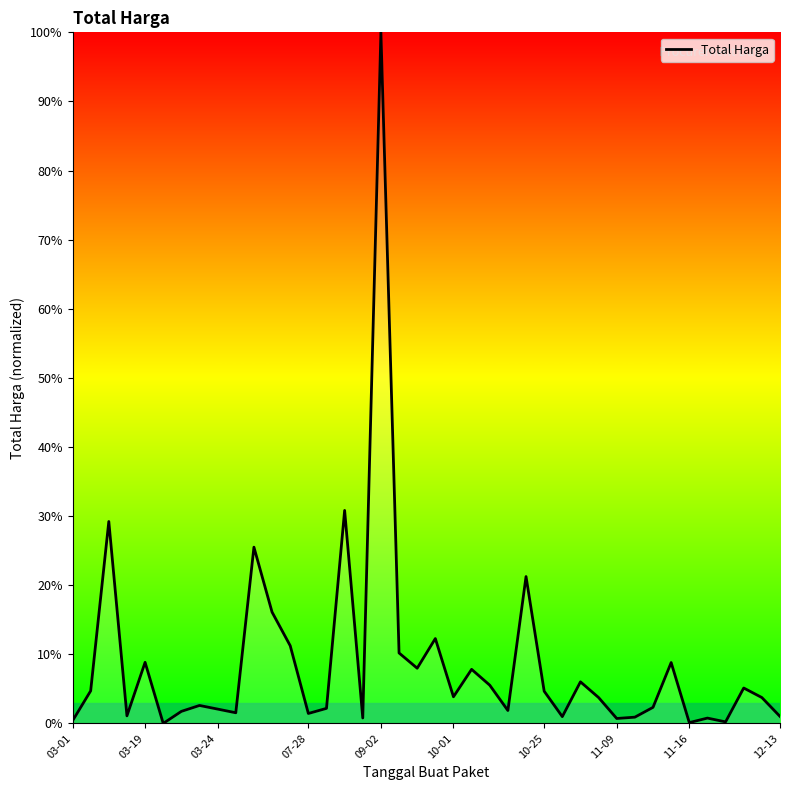

What is the maximum value shown in the chart?

100.0